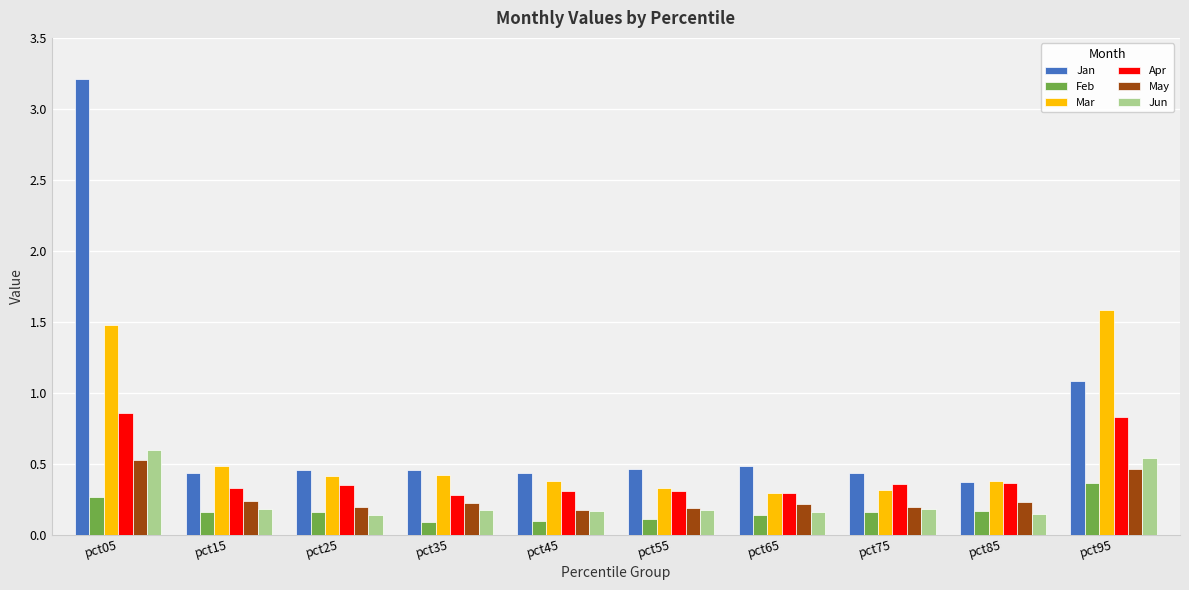

Where is Jan nearest to the value 1?

pct95